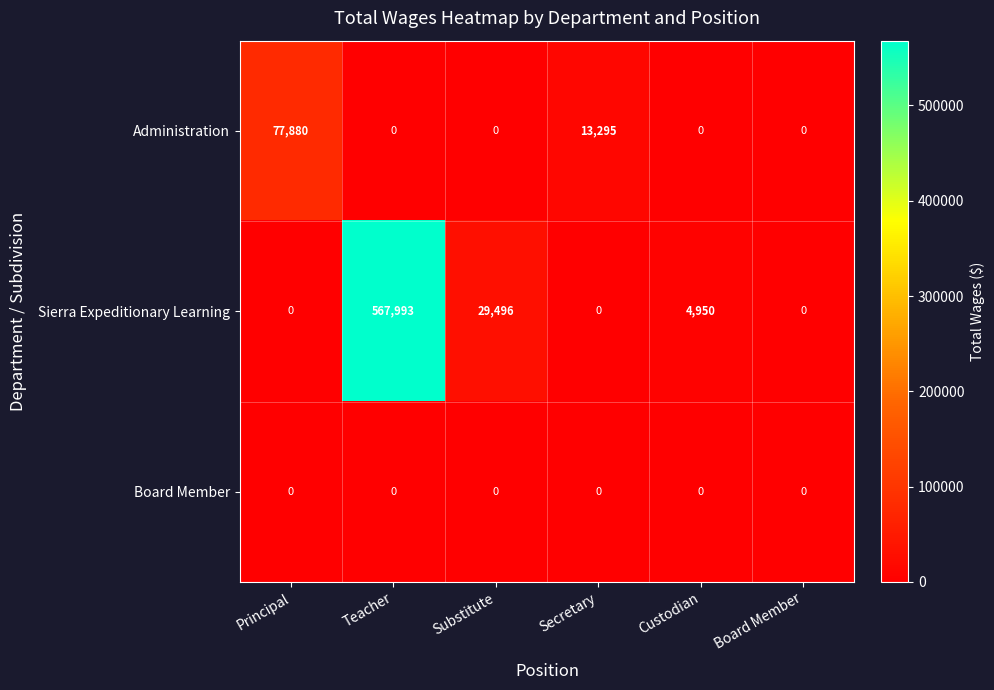

What is the greatest value displayed?

567993